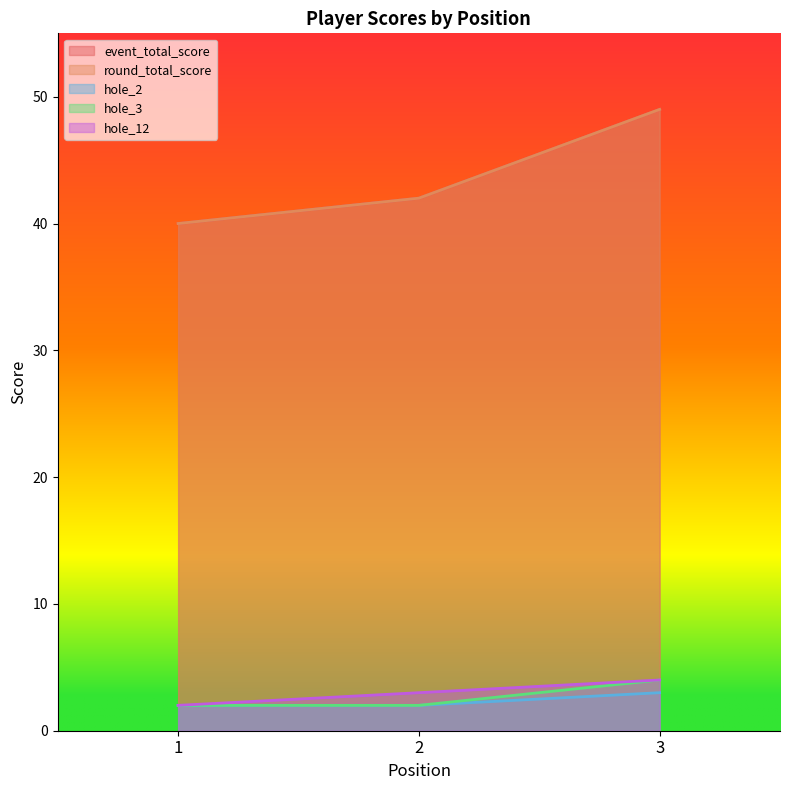

List the series in order of their peak value, highest first.

event_total_score, round_total_score, hole_3, hole_12, hole_2